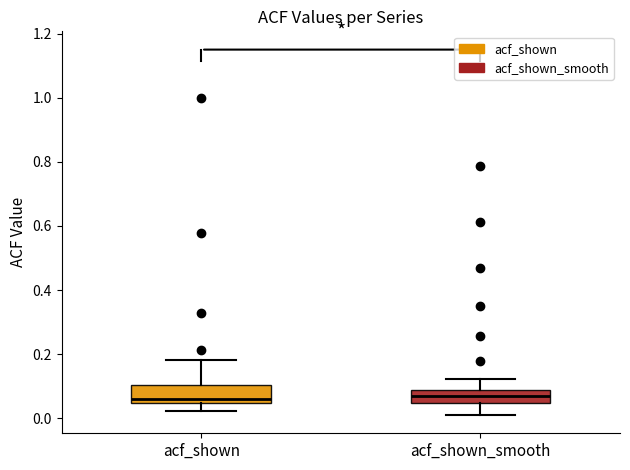

Where is the lower edge of the box for acf_shown on the y-axis? The values are not printed on the chart, so give them approximately, as read against the axis.

0.04